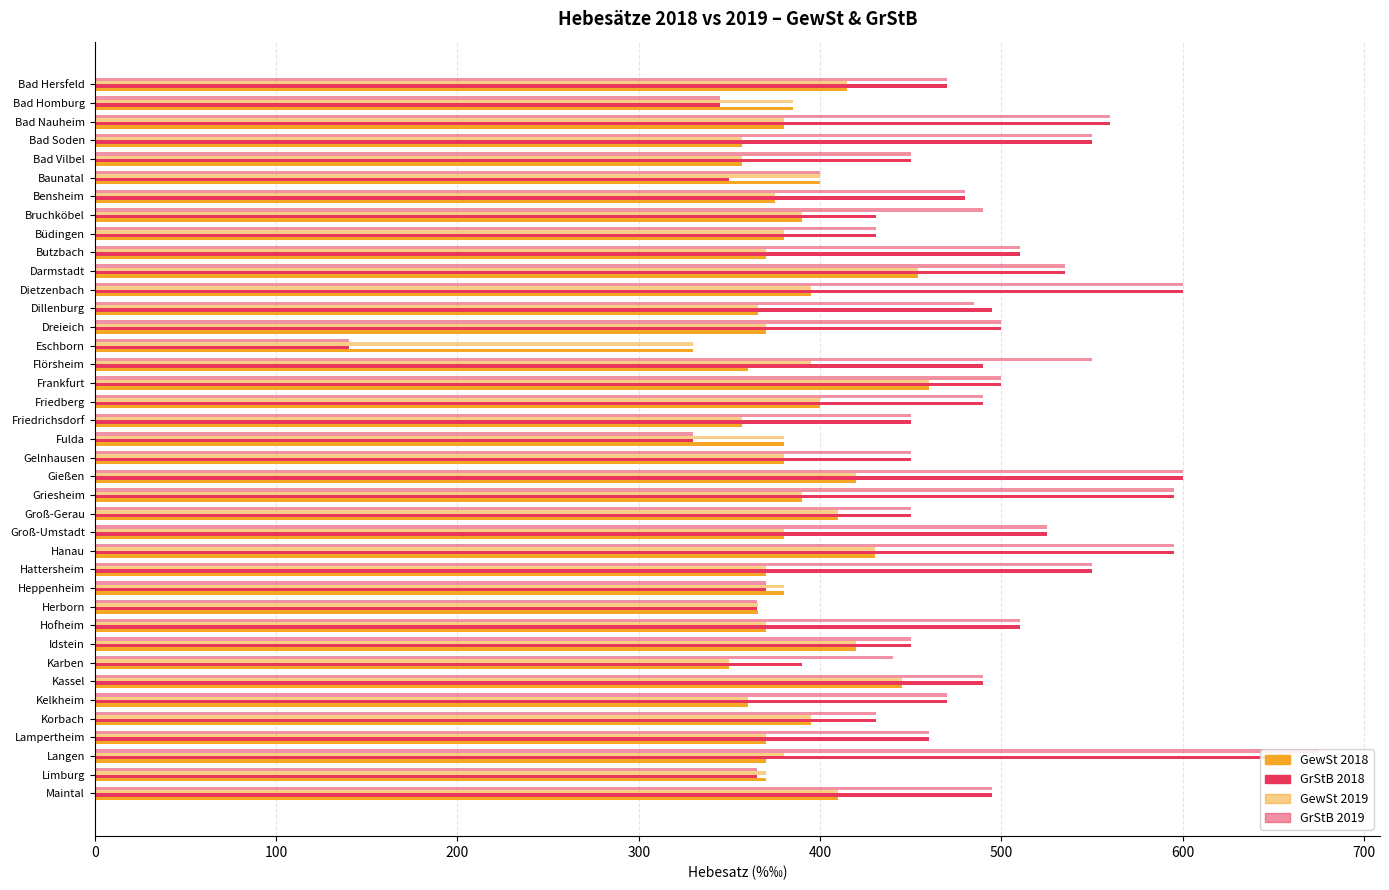

Count the number of data series in this chart.

4